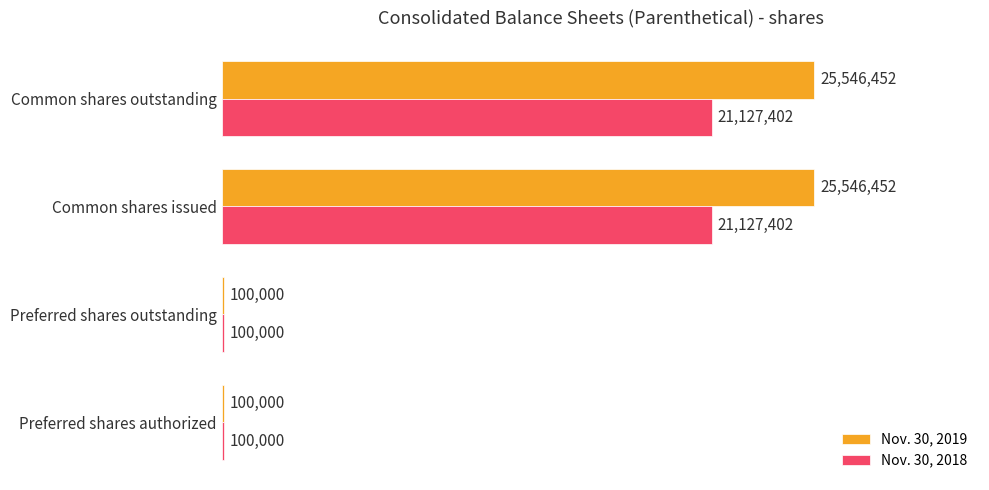

What are all the series names shown in the legend?

Nov. 30, 2019, Nov. 30, 2018